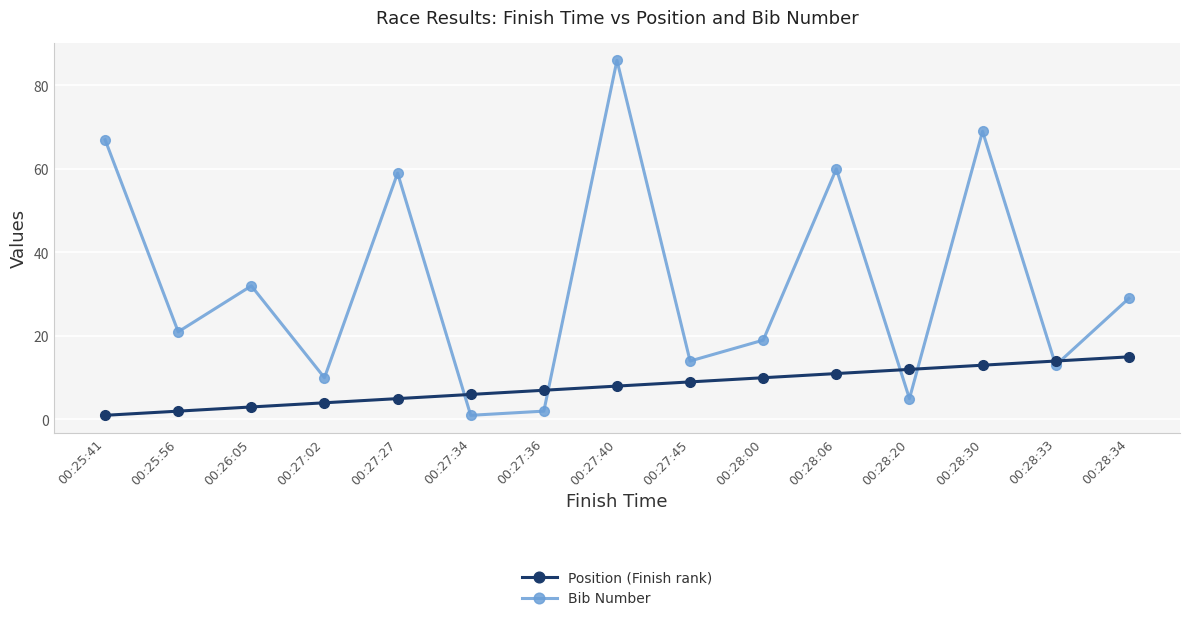

Is it true that Bib Number equals 13 at 00:27:02?

False